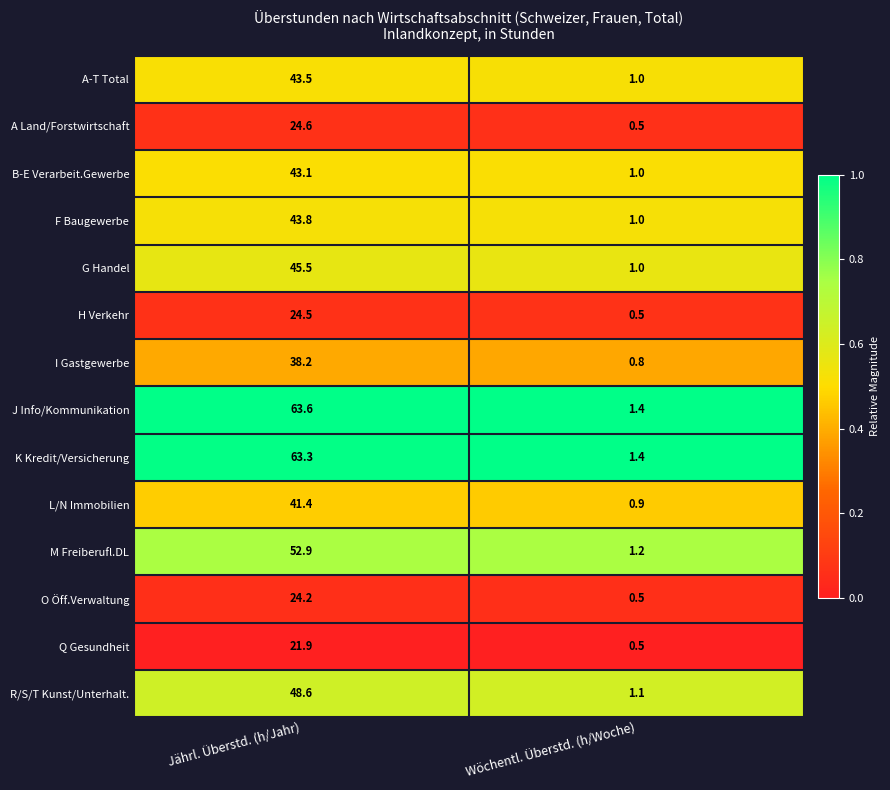

At which label is F Baugewerbe closest to 22?

Wöchentl. Überstd. (h/Woche)